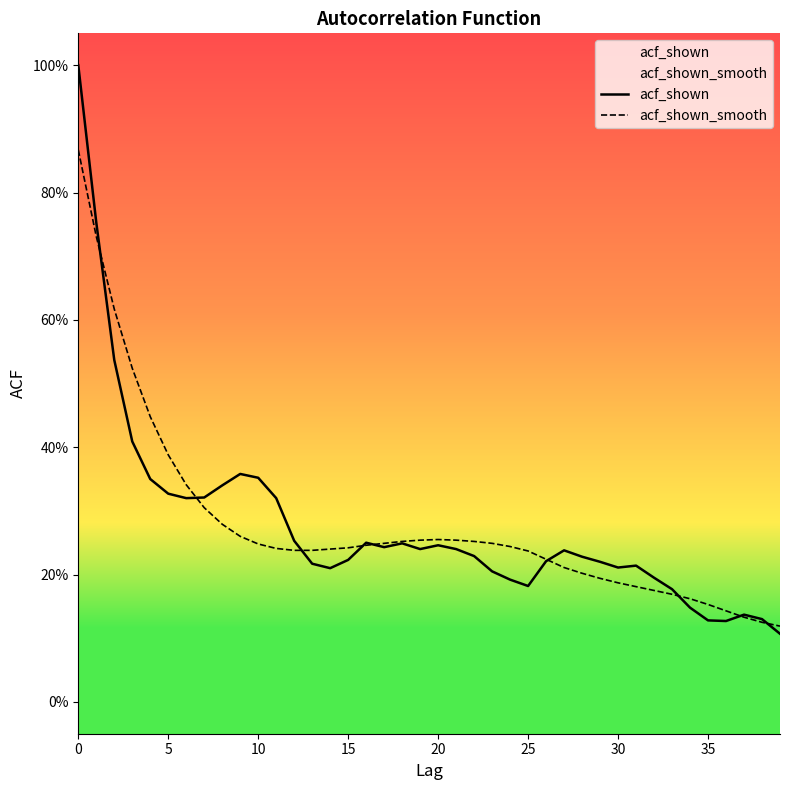

What are all the series names shown in the legend?

acf_shown, acf_shown_smooth